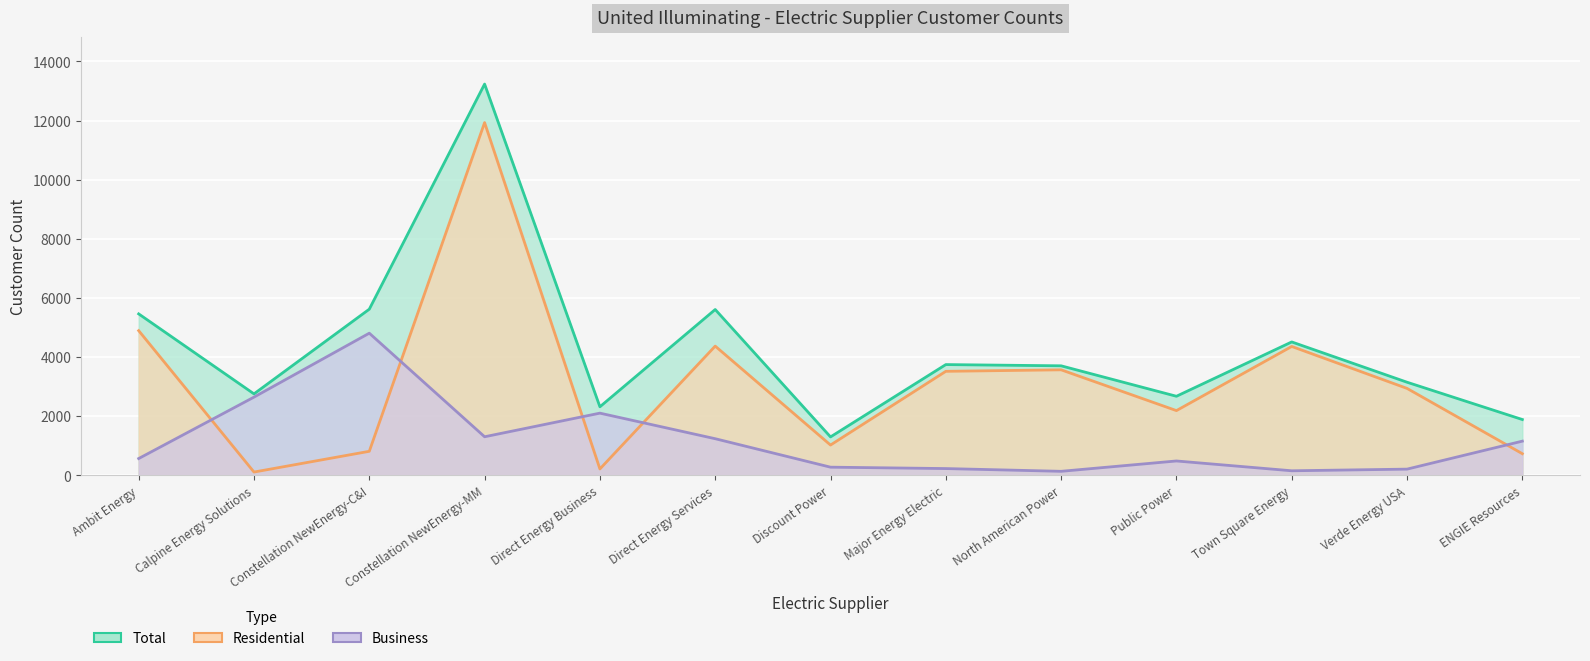

What is the sum of all Residential values?

40664